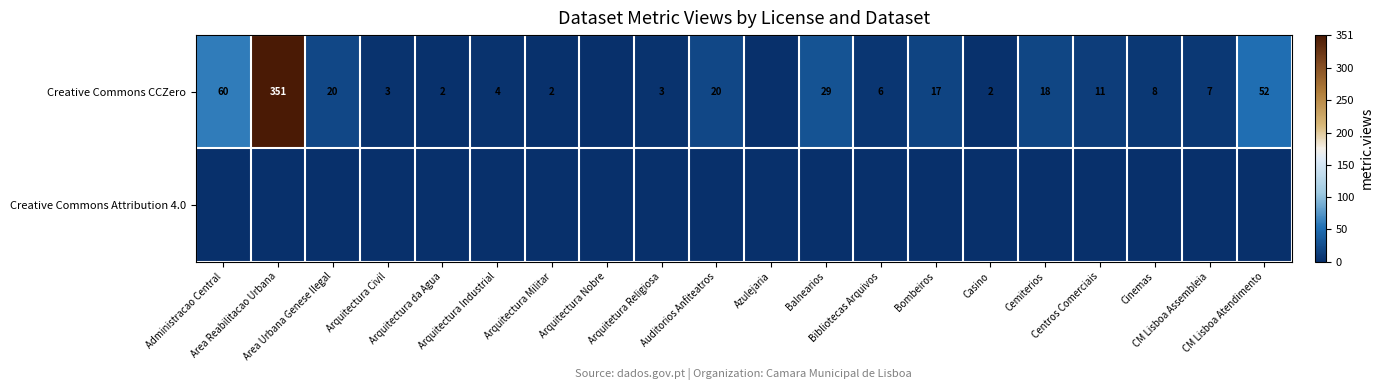

Rank the categories by Creative Commons Attribution 4.0 value from highest to lowest.

Administracao Central, Area Reabilitacao Urbana, Area Urbana Genese Ilegal, Arquitectura Civil, Arquitectura da Agua, Arquitectura Industrial, Arquitectura Militar, Arquitectura Nobre, Arquitetura Religiosa, Auditorios Anfiteatros, Azulejaria, Balnearios, Bibliotecas Arquivos, Bombeiros, Casino, Cemiterios, Centros Comerciais, Cinemas, CM Lisboa Assembleia, CM Lisboa Atendimento